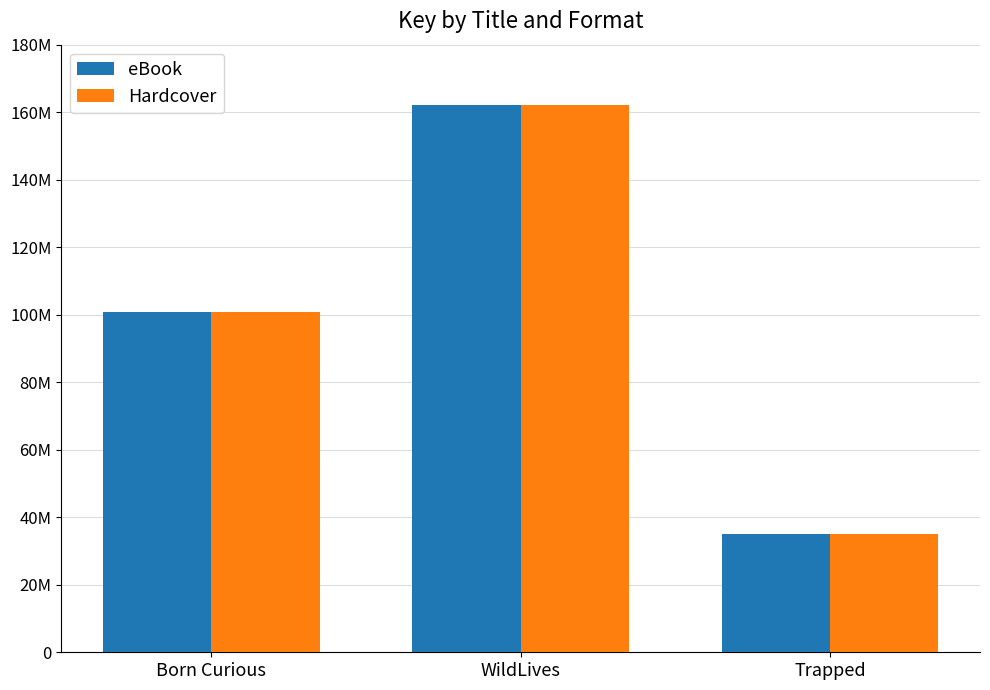

Which series has the largest range (max minus min)?

eBook